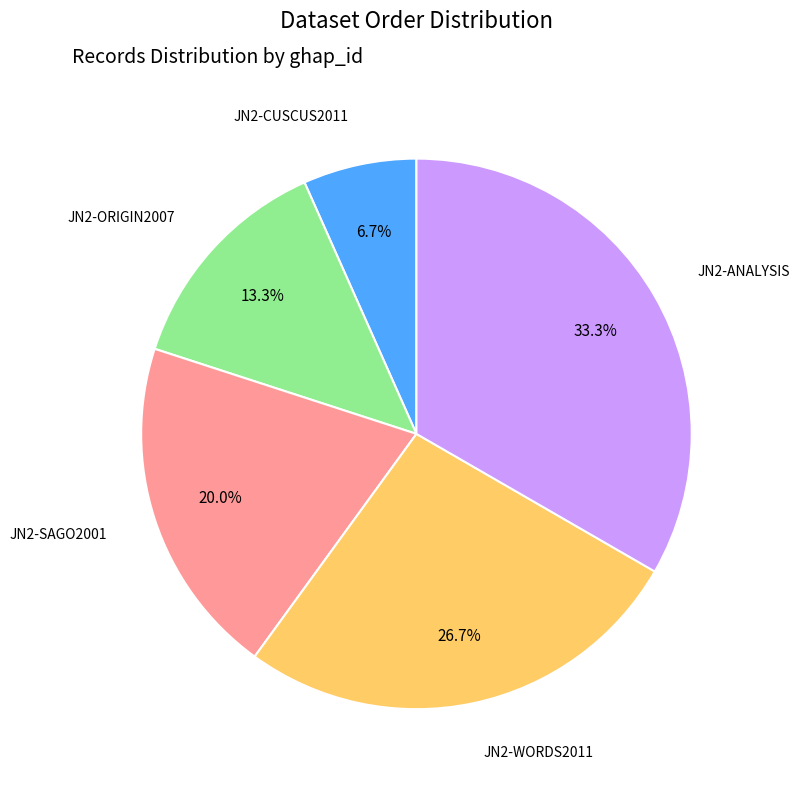

What percentage is NOT represented by JN2-WORDS2011?

73.3%